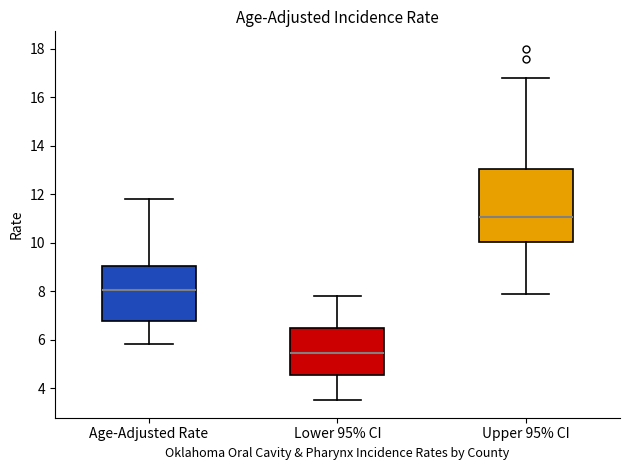

Reading left to right, read every box against the y-axis: the position of its median line, the range the box covers, and the ends of its whiskers. The values are not printed on the chart, so give them approximately, as read against the axis.

Age-Adjusted Rate: median 8.0, box 6.8 to 9.0, whiskers 5.8 to 11.8
Lower 95% CI: median 5.4, box 4.6 to 6.4, whiskers 3.6 to 7.8
Upper 95% CI: median 11.0, box 10.0 to 13.0, whiskers 8.0 to 16.8